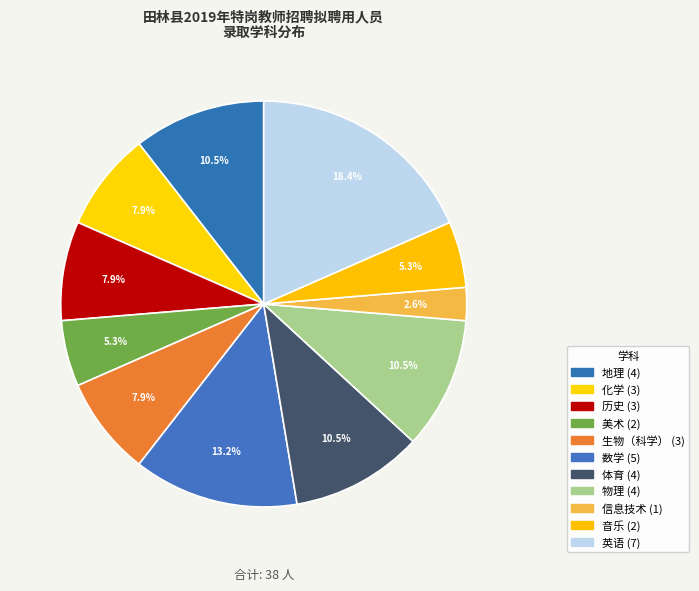

To the nearest percent, what is the combined percentage of 体育 and 数学?

24%